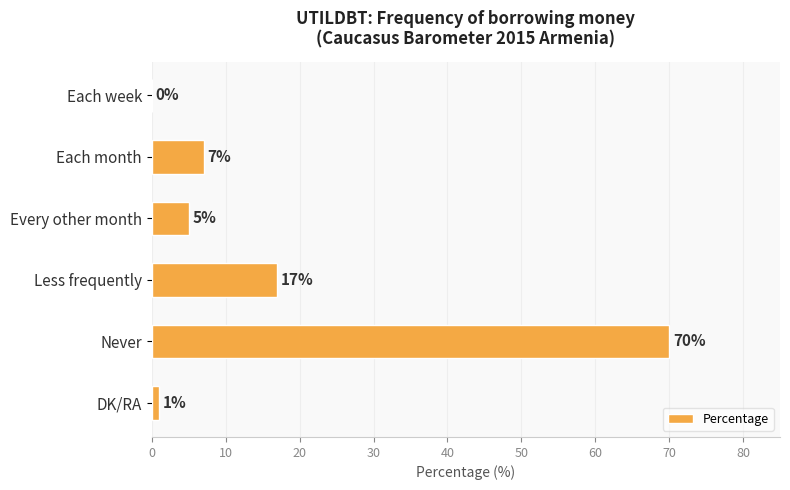

At which label is the value closest to 35?

Less frequently